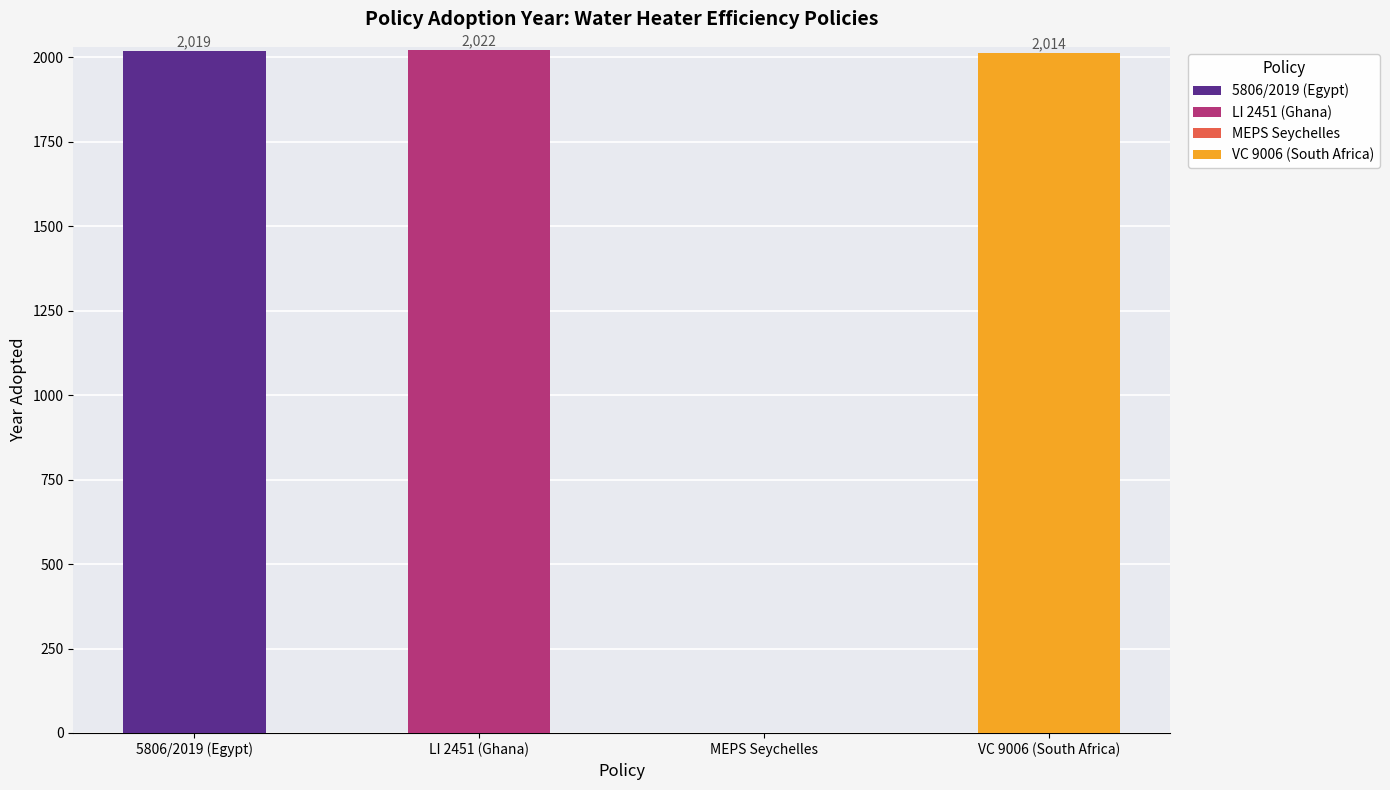

What is the ratio of the value at VC 9006 (South Africa) to the value at LI 2451 (Ghana)?

1.0